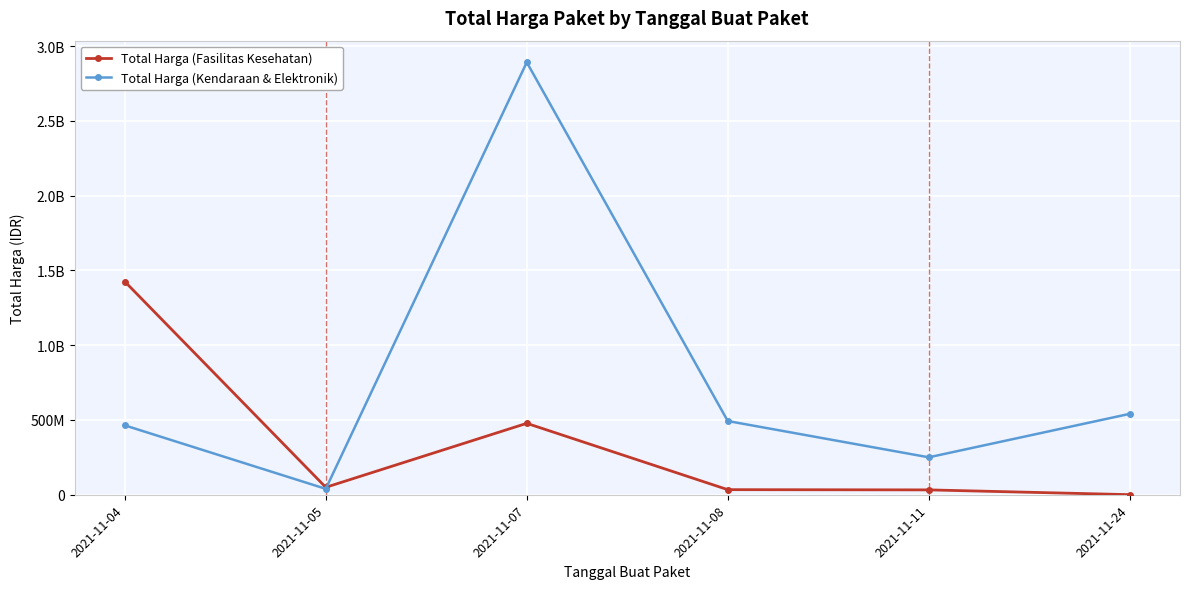

After their last crossing, which series has the higher values: Total Harga (Kendaraan & Elektronik) or Total Harga (Fasilitas Kesehatan)?

Total Harga (Kendaraan & Elektronik)